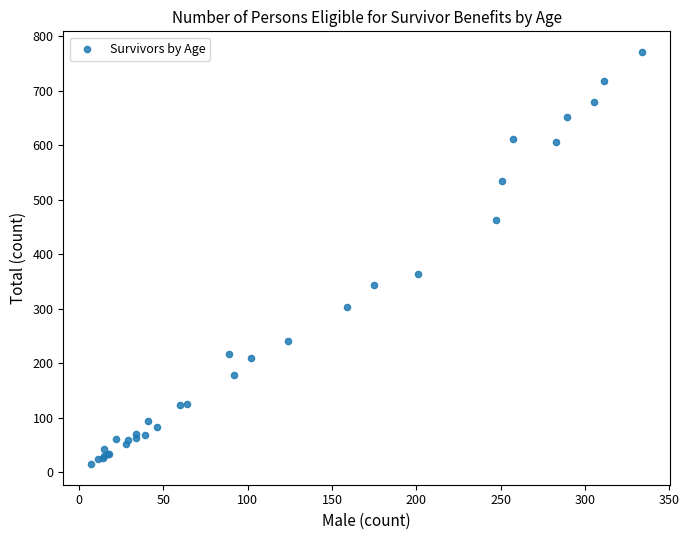

What Y value in the scatter plot is closest to 393?

364